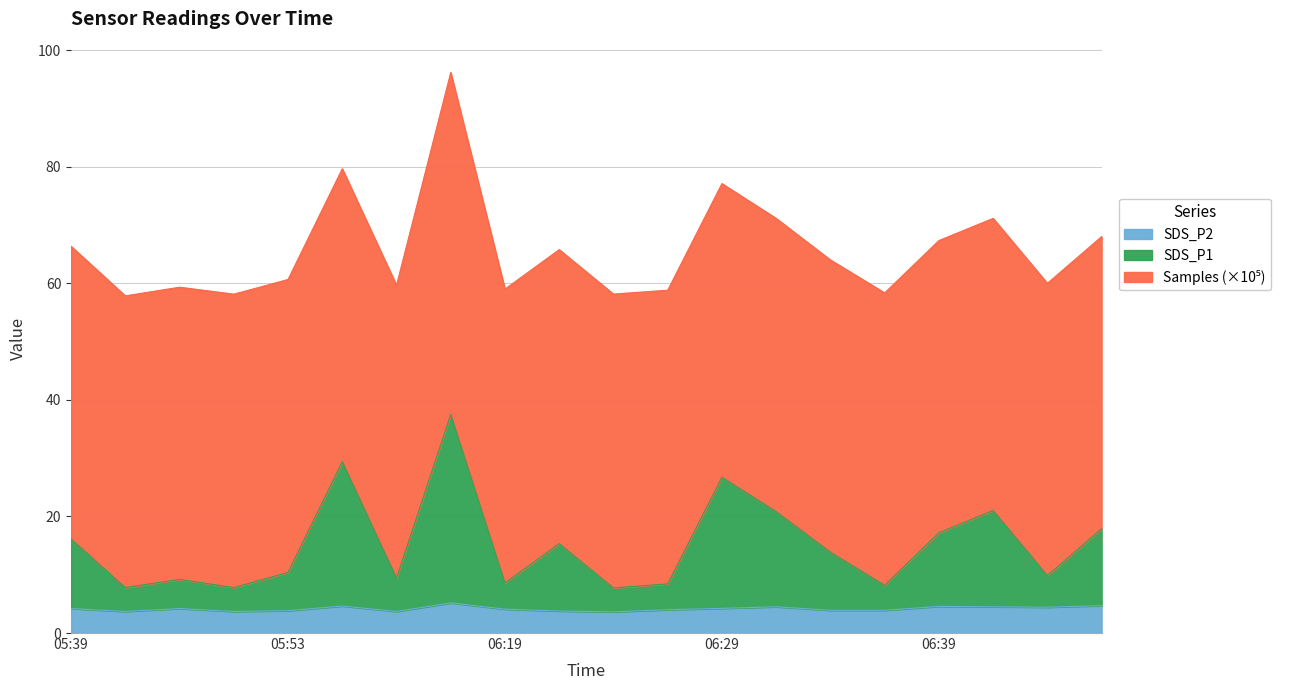

What is the difference between the maximum and minimum values in the SDS_P1 series?

29.8